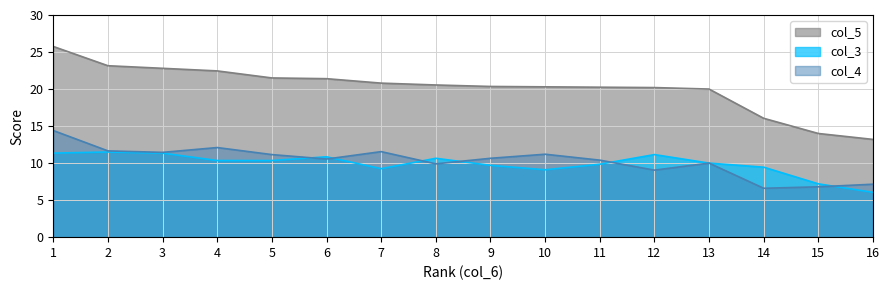

What is the lowest value of the col_5 series?

13.2